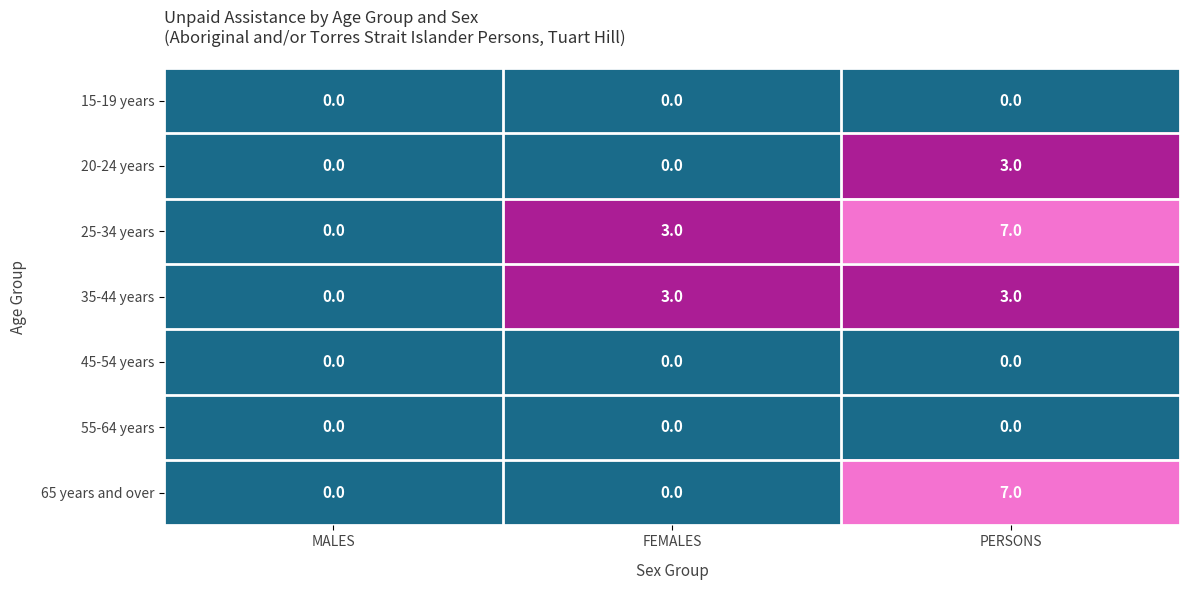

Reading left to right, extract all data points from this chart.

15-19 years: MALES=0	FEMALES=0	PERSONS=0
20-24 years: MALES=0	FEMALES=0	PERSONS=3
25-34 years: MALES=0	FEMALES=3	PERSONS=7
35-44 years: MALES=0	FEMALES=3	PERSONS=3
45-54 years: MALES=0	FEMALES=0	PERSONS=0
55-64 years: MALES=0	FEMALES=0	PERSONS=0
65 years and over: MALES=0	FEMALES=0	PERSONS=7